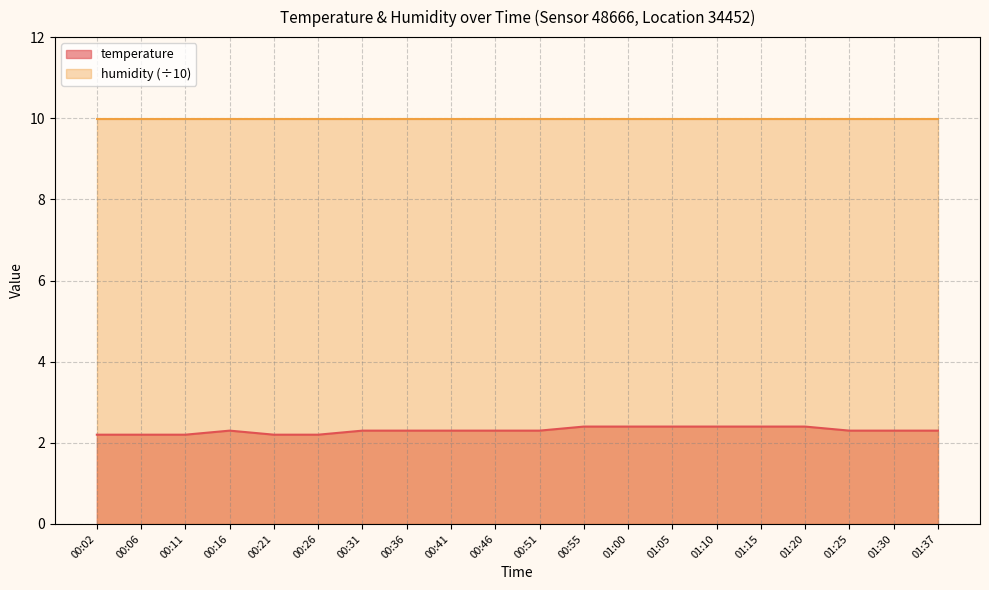

What is the difference between the maximum and second lowest values?

0.2